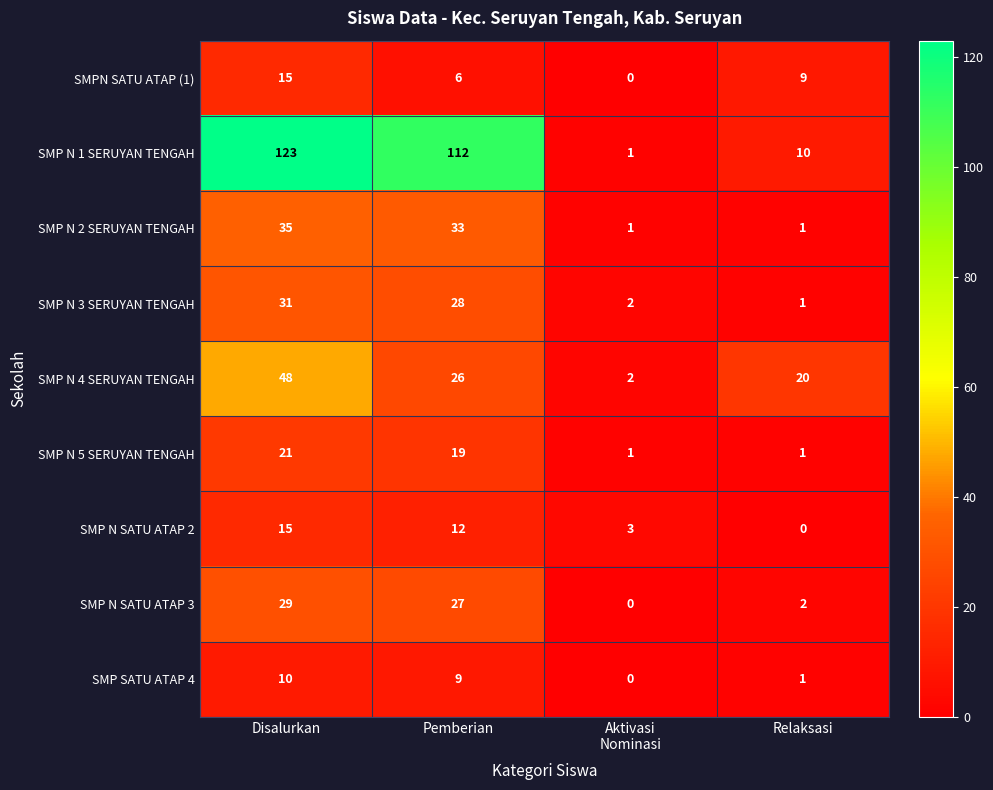

What is the total value across all series at Relaksasi?

45